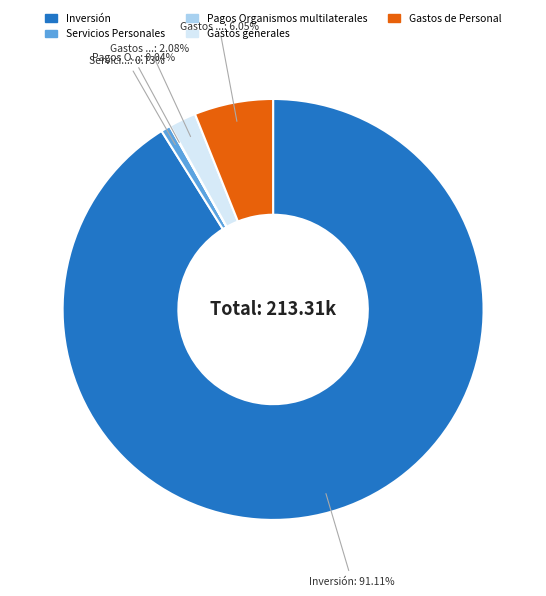

Which category has the biggest portion of the pie?

Inversión